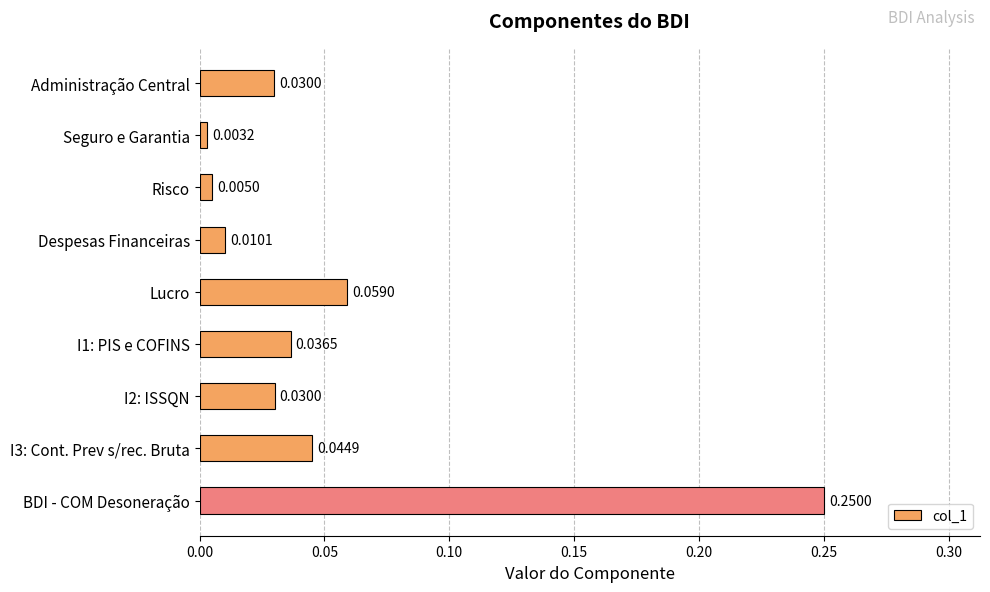

Where is the data nearest to the value 0?

Seguro e Garantia